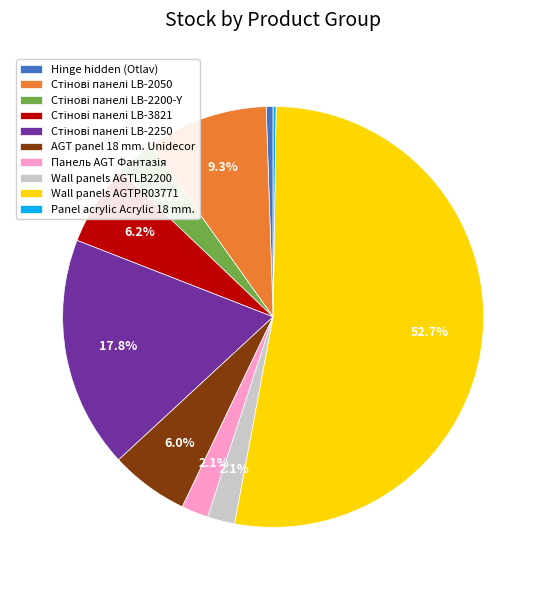

How much of the chart is everything except AGT panel 18 mm. Unidecor?

94.0%